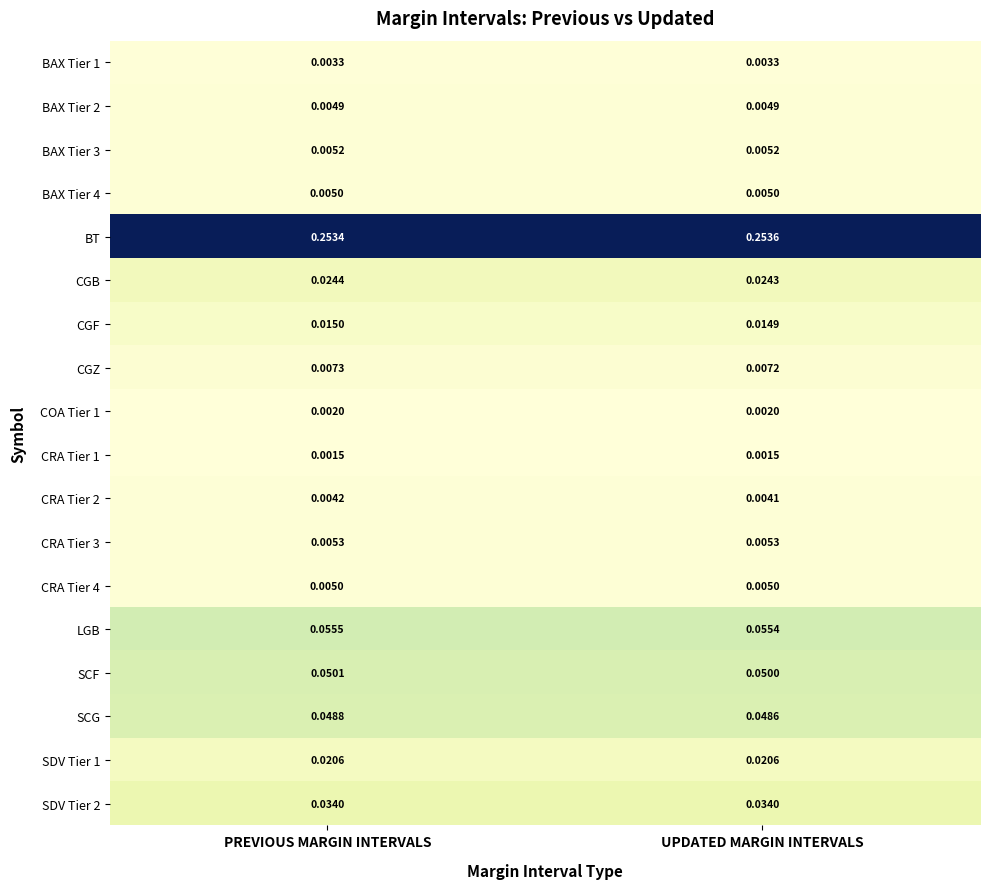

How many series are shown in this chart?

18